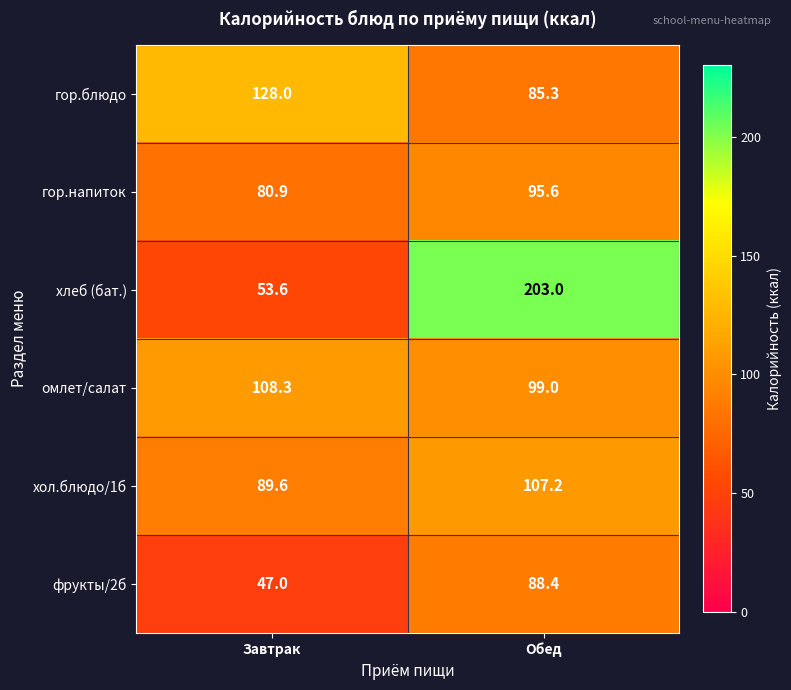

List the series in order of their peak value, highest first.

хлеб (бат.), гор.блюдо, омлет/салат, хол.блюдо/1б, гор.напиток, фрукты/2б